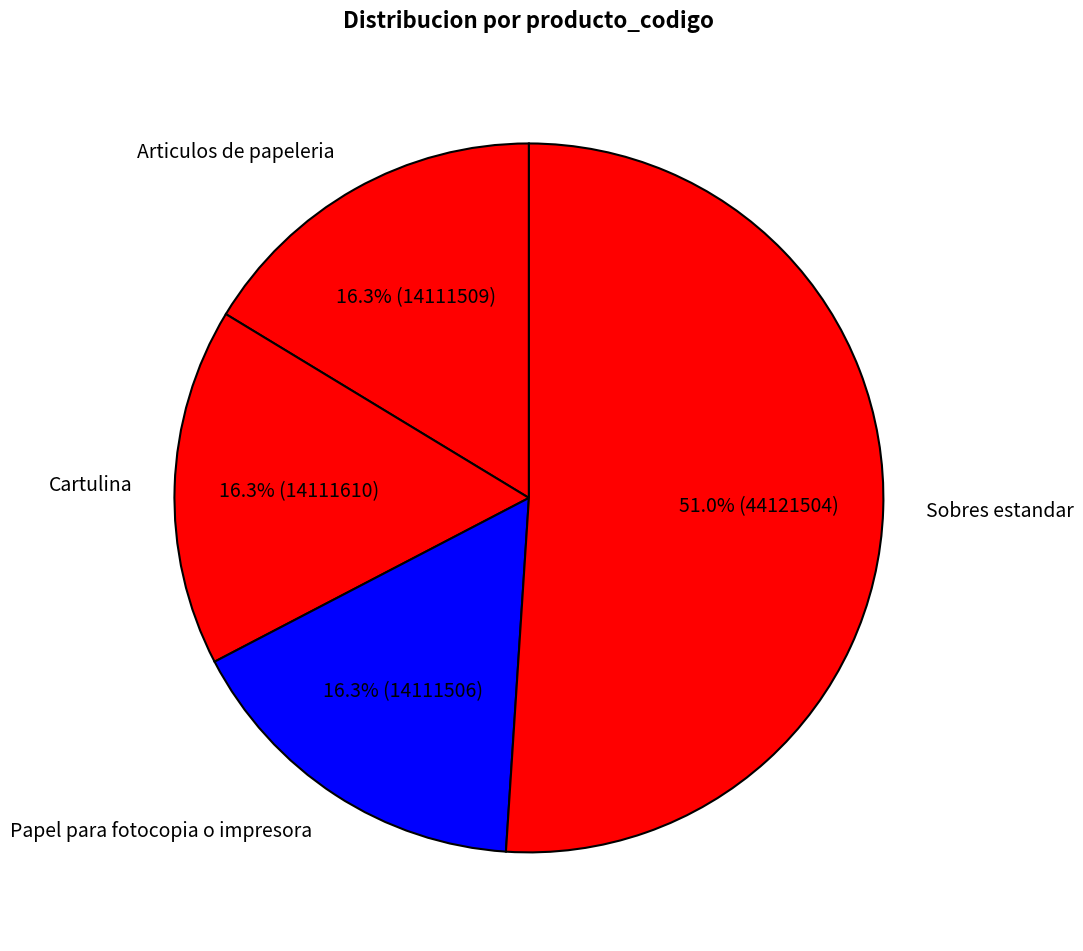

Combined, what portion of the pie is Cartulina and Papel para fotocopia o impresora?

32.6%